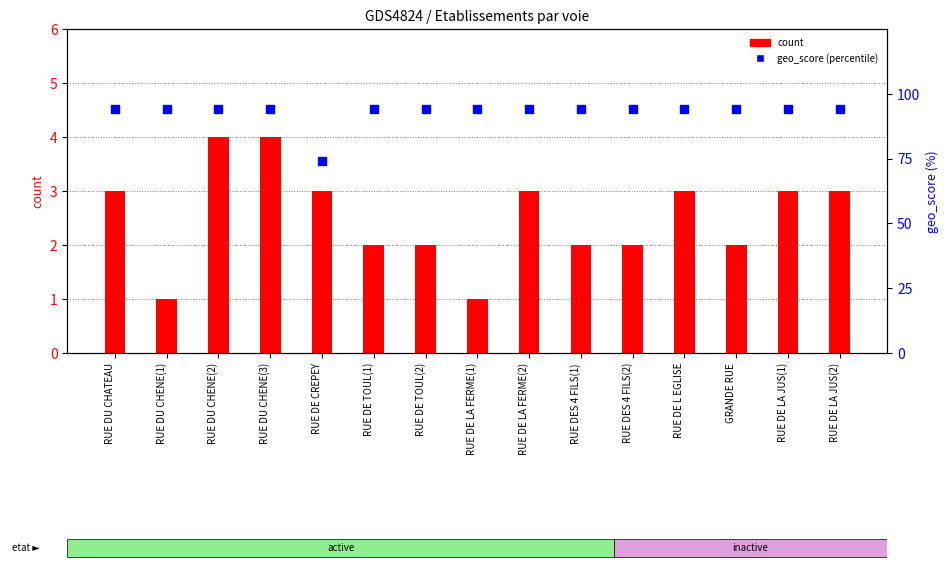

Which series has the largest Y range (max minus min)?

geo_score (percentile)